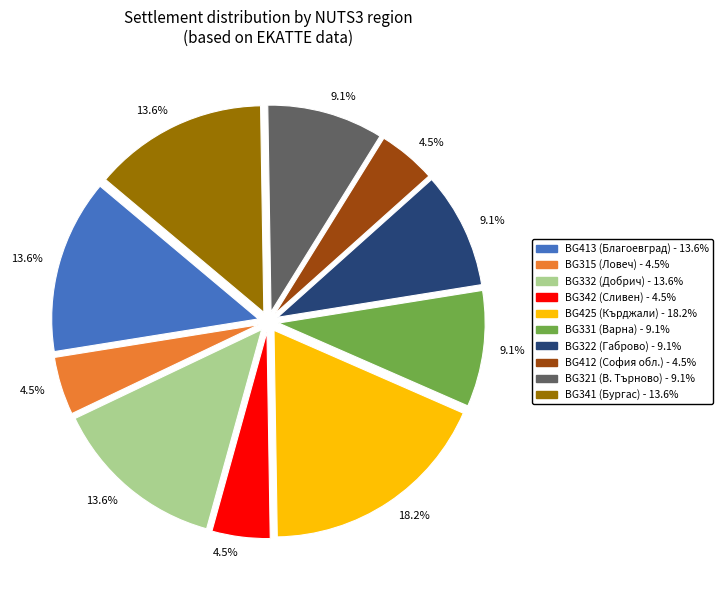

Count the number of slices in the pie.

10